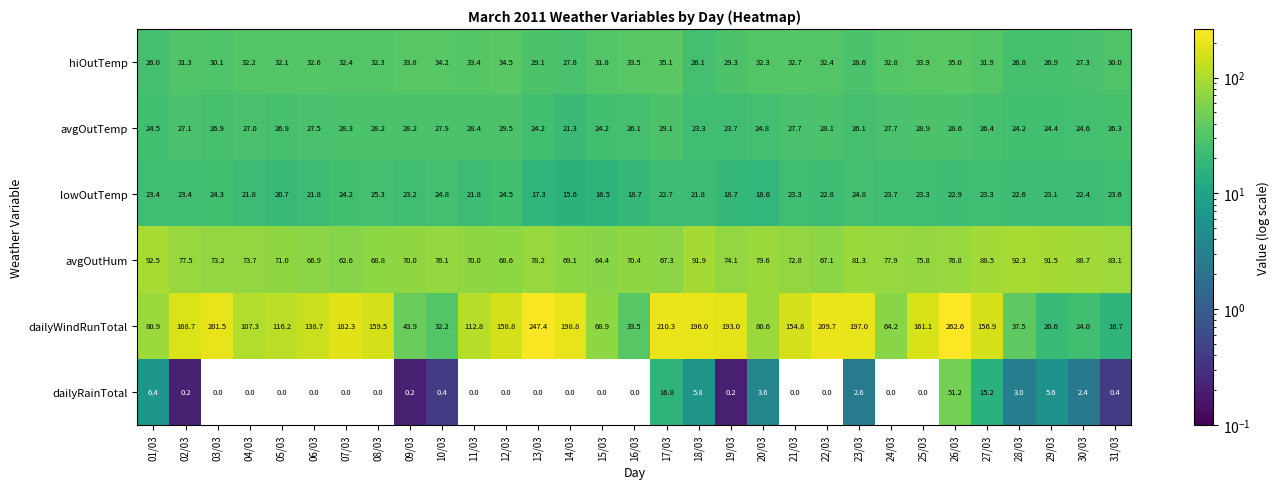

Which series has the widest spread of values?

dailyWindRunTotal